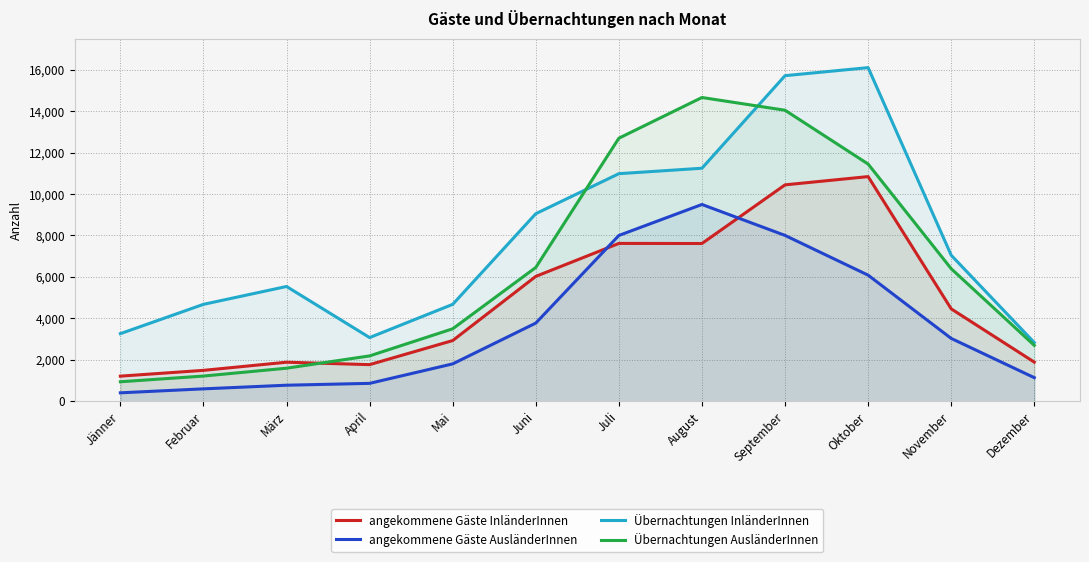

How many data points in angekommene Gäste AusländerInnen are above 3032?

5